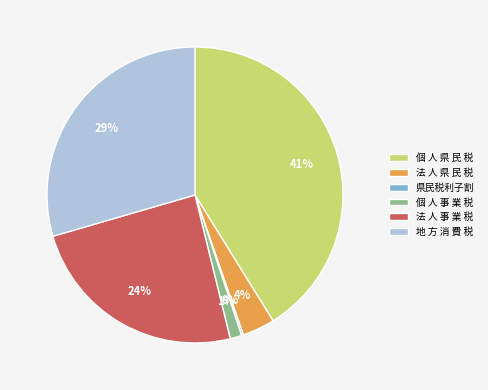

To the nearest percent, what is the average slice percentage?

17%